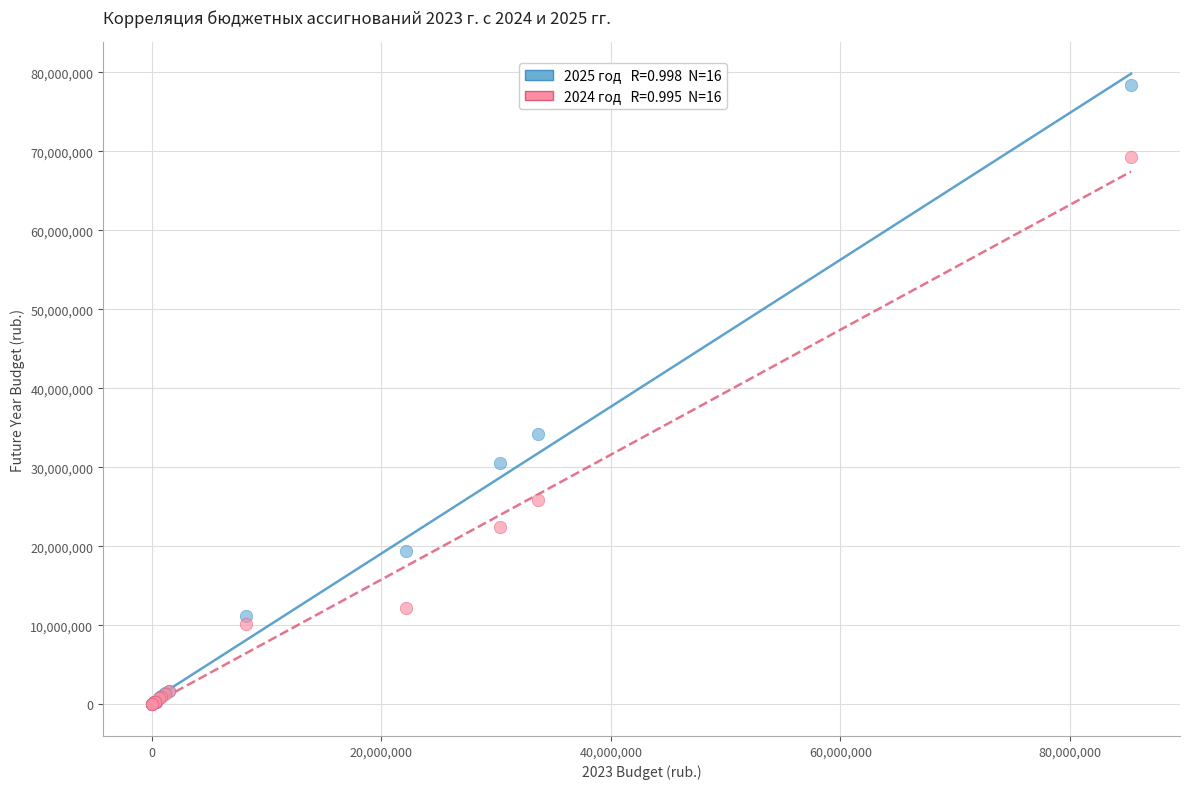

Across all series, what Y value is closest to 39199698?

34208010.1